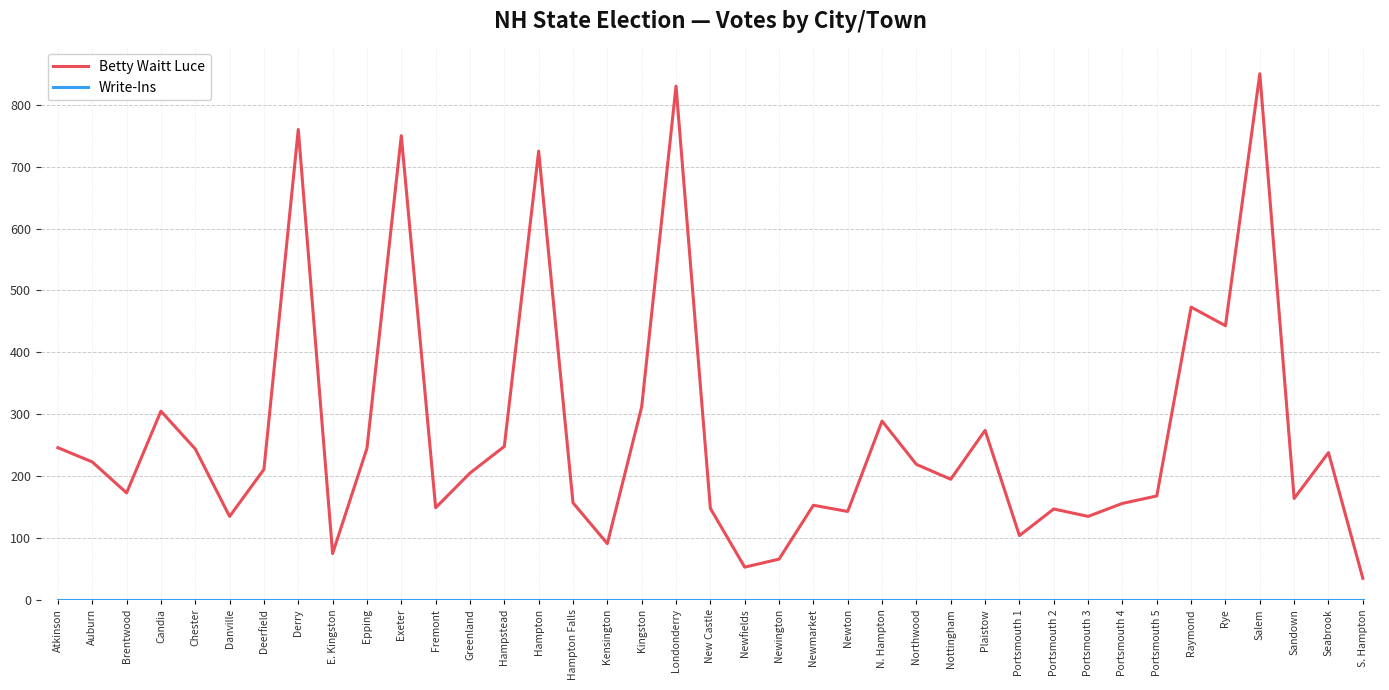

What is the greatest value displayed?

850